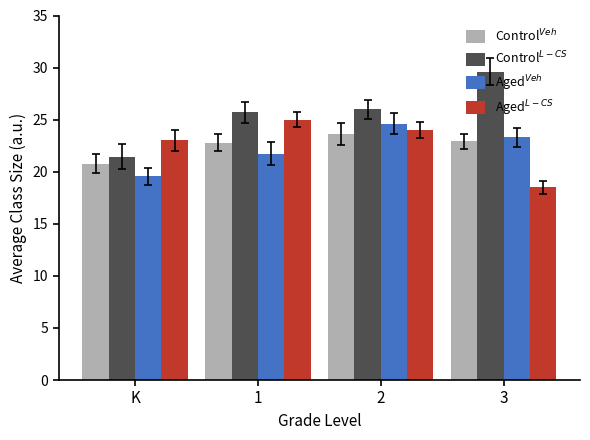

The value of Control$^{L-CS}$ at 3 is 29.6. True or false?

True